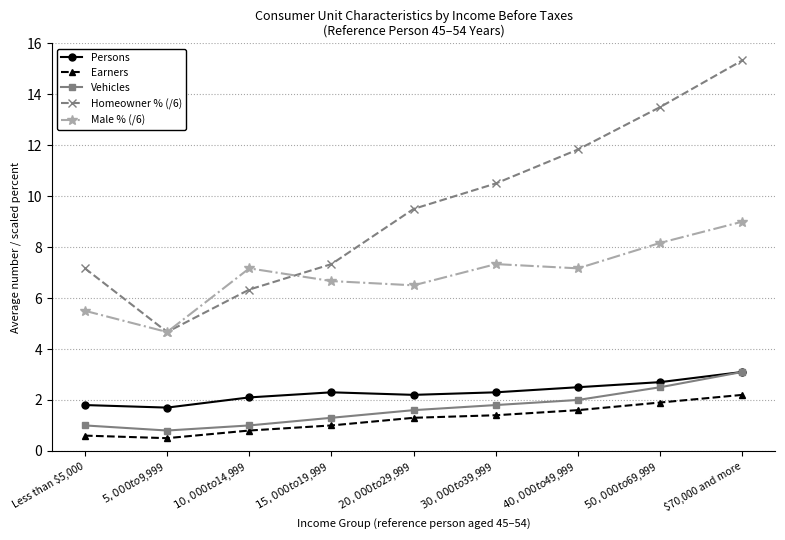

What is the difference between the maximum and second lowest values in the Earners series?

1.6